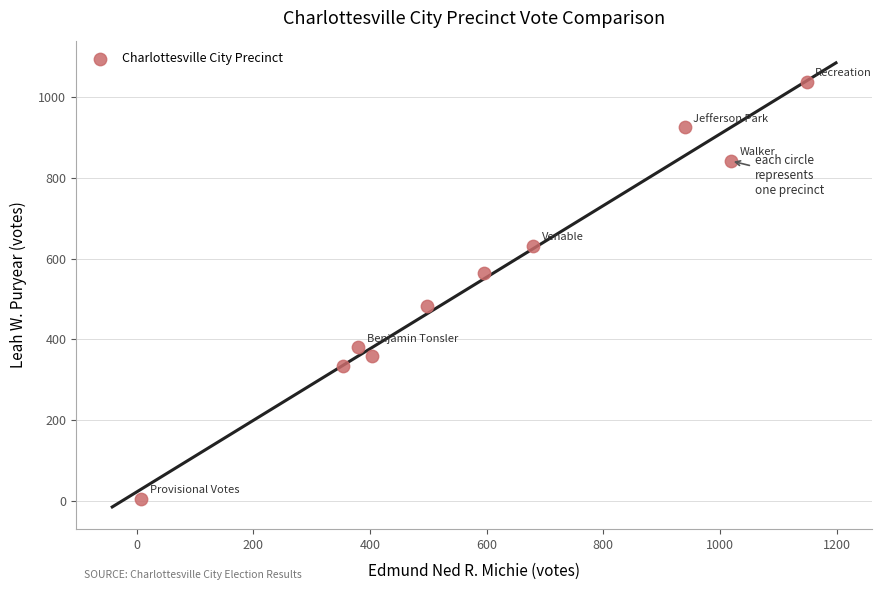

What is the average Y value?

556